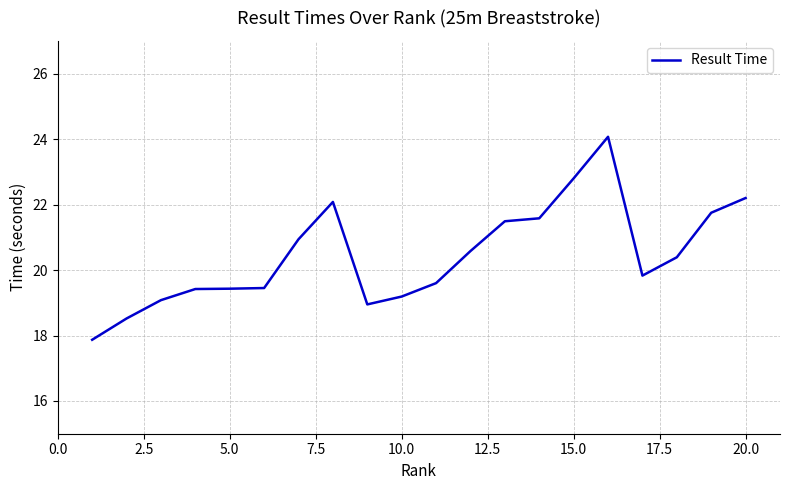

Count the number of categories in the chart.

20